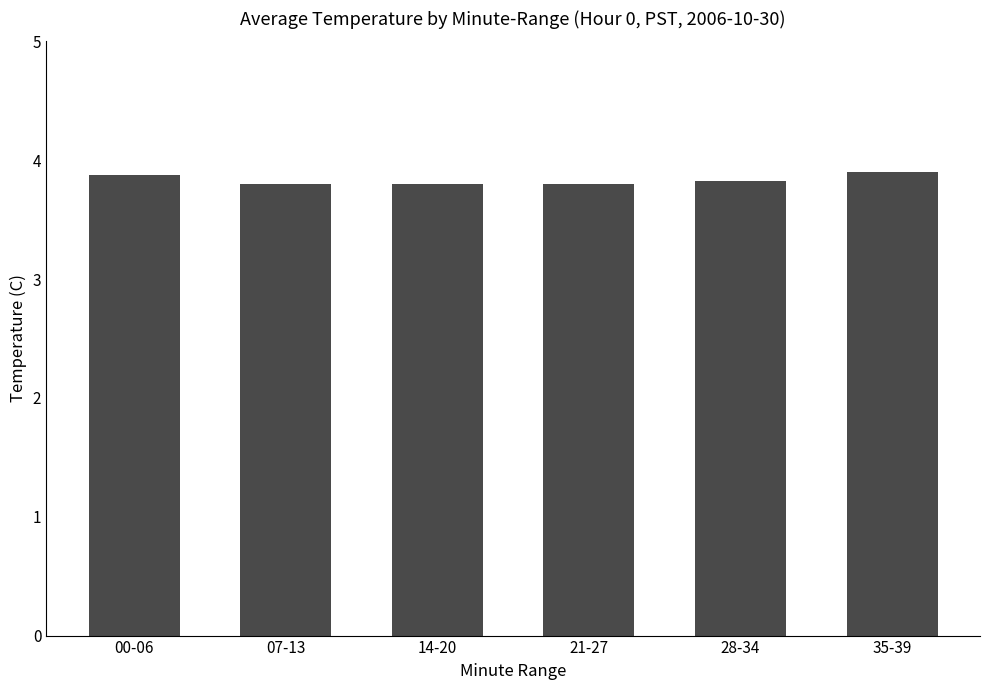

Reading left to right, transcribe all the data shown in this chart.

00-06=3.9	07-13=3.8	14-20=3.8	21-27=3.8	28-34=3.8	35-39=3.9